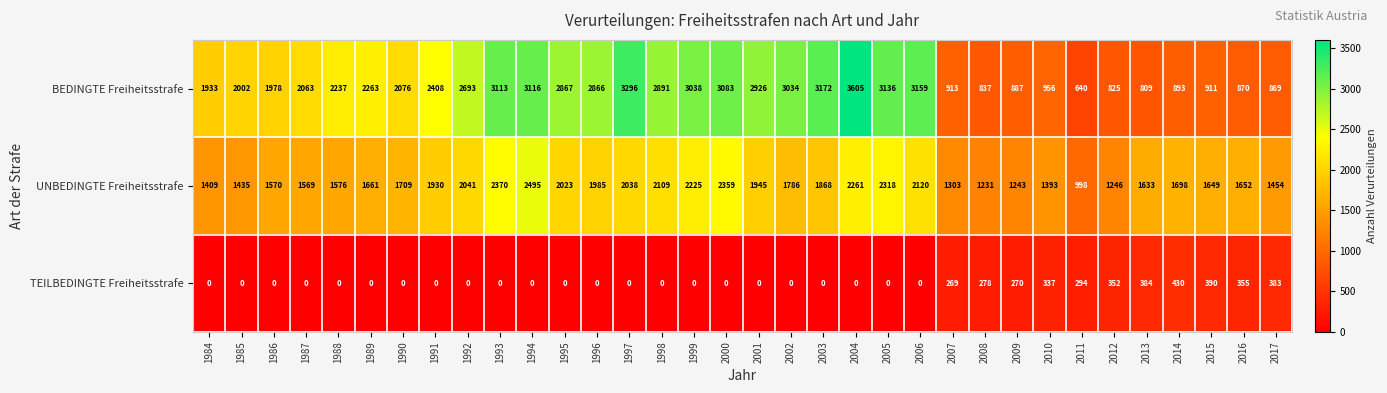

Which series has the widest spread of values?

BEDINGTE Freiheitsstrafe